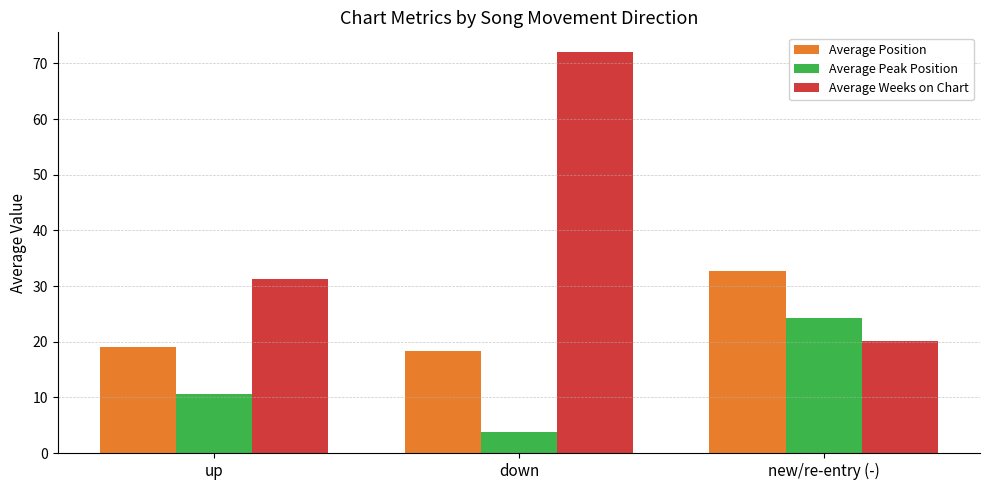

How many groups of bars are there?

3